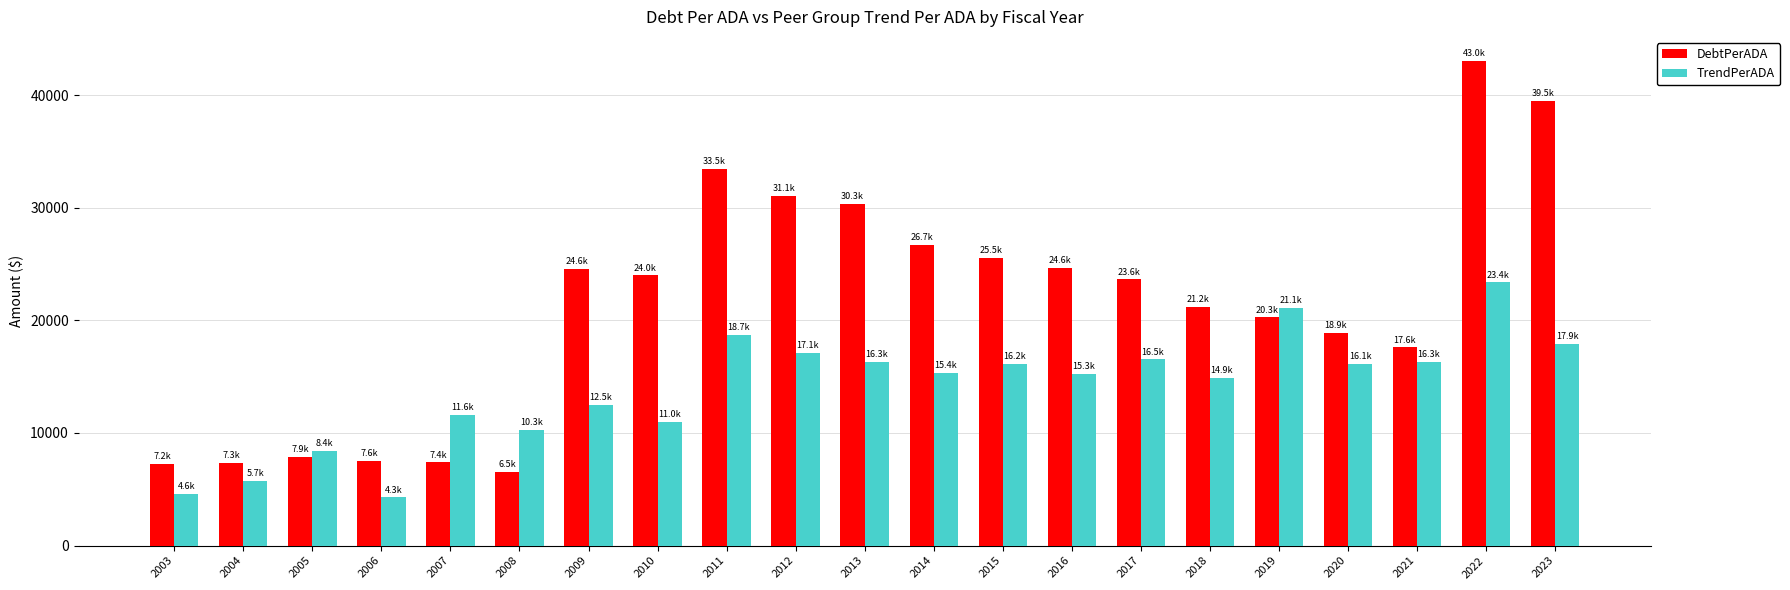

What is the average value of the TrendPerADA series?

13977.8